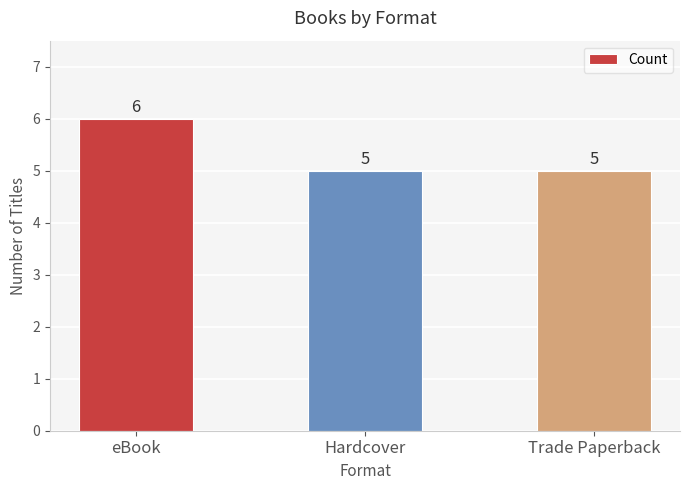

Reading left to right, what are all the values shown in this chart?

eBook=6	Hardcover=5	Trade Paperback=5